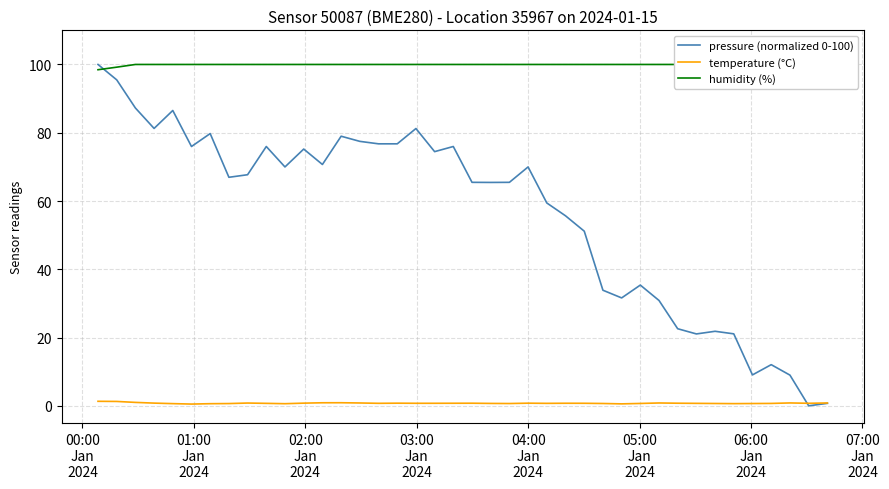

What is the highest value of the pressure (normalized 0-100) series?

100.0